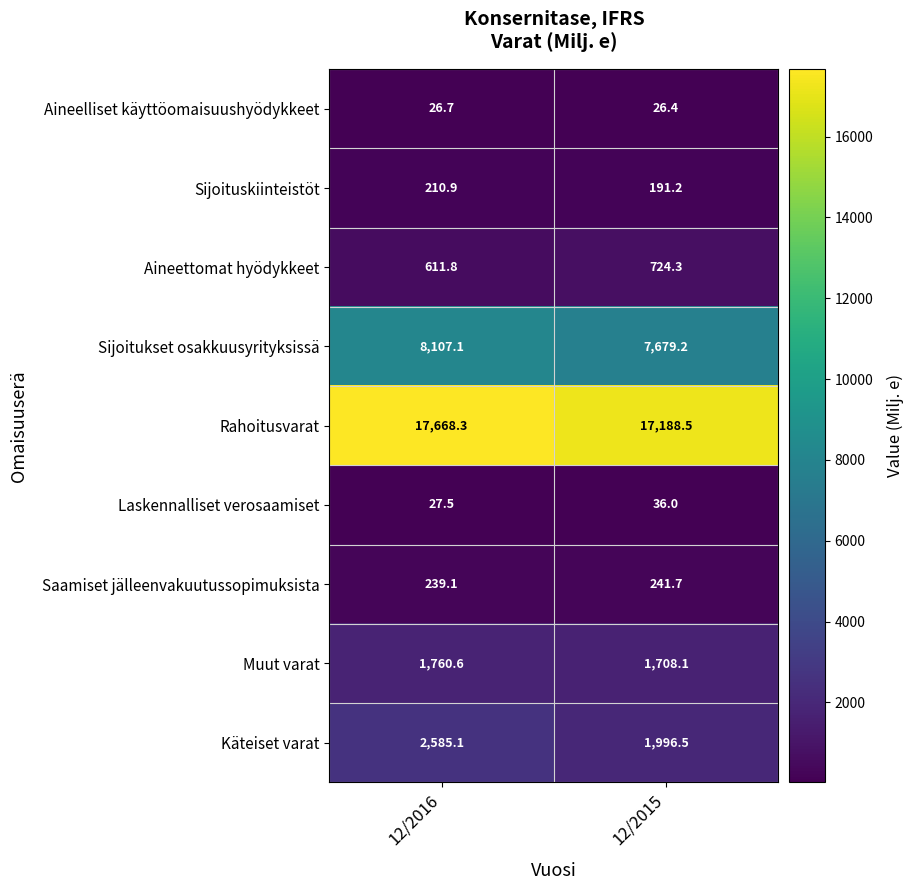

Which series has the widest spread of values?

Käteiset varat